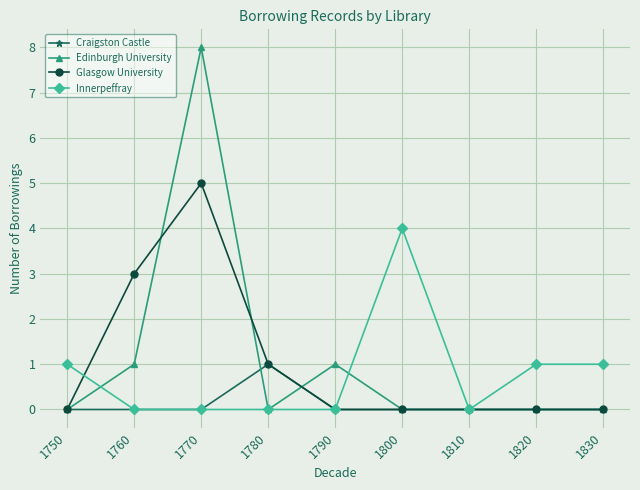

Is the value of Craigston Castle at 1750 greater than the value of Edinburgh University at 1770?

No